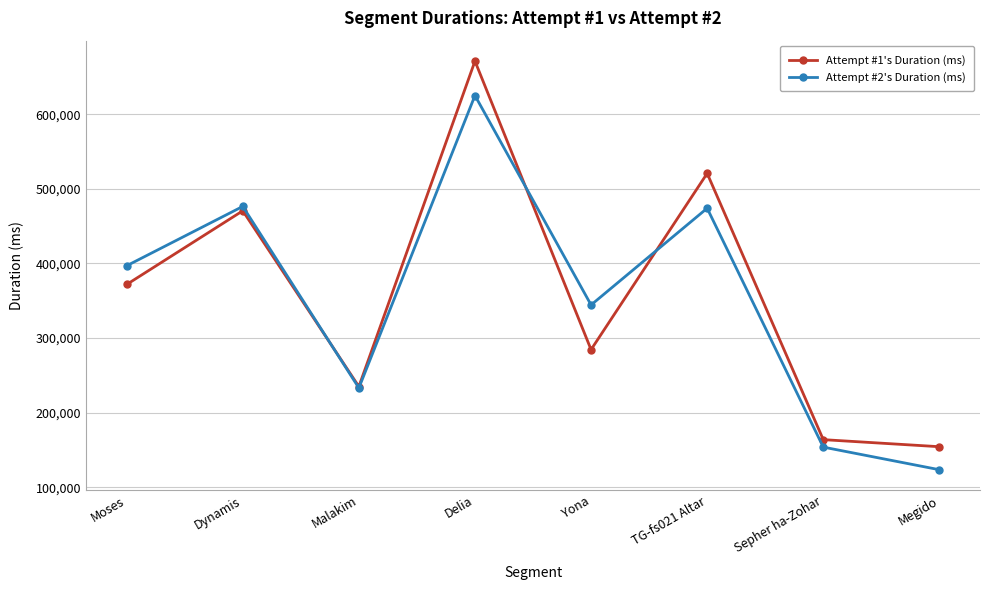

What is the average value of the Attempt #1's Duration (ms) series?

359019